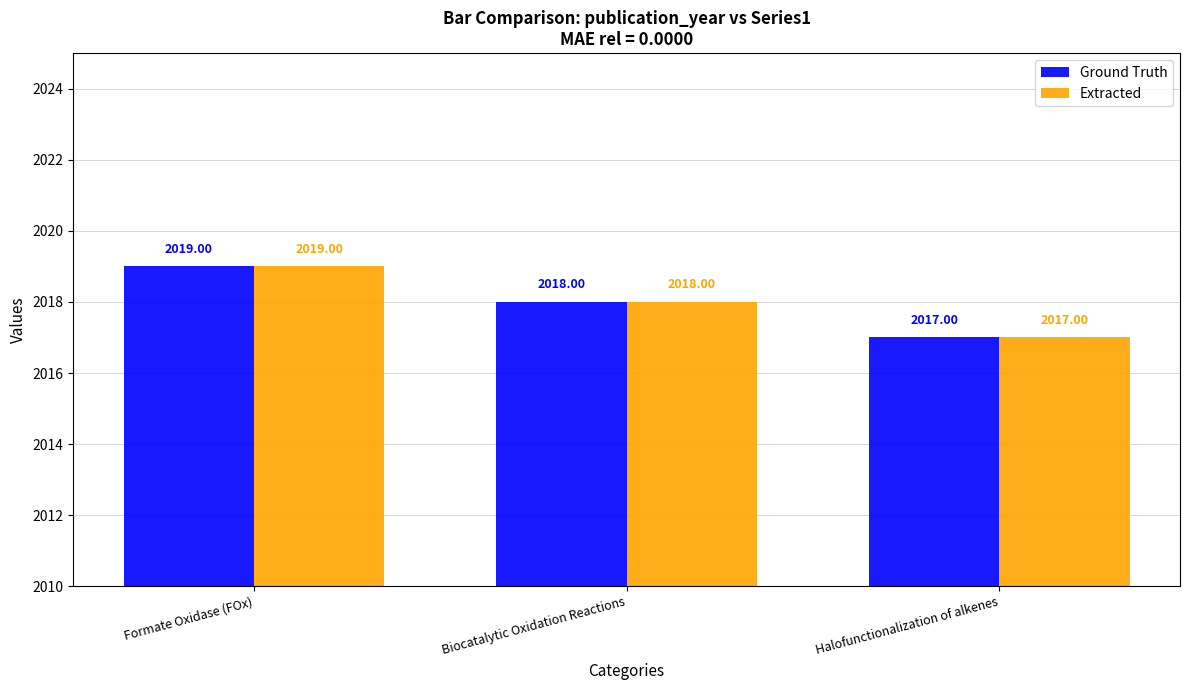

List the labels in order of Extracted value, smallest first.

Halofunctionalization of alkenes, Biocatalytic Oxidation Reactions, Formate Oxidase (FOx)